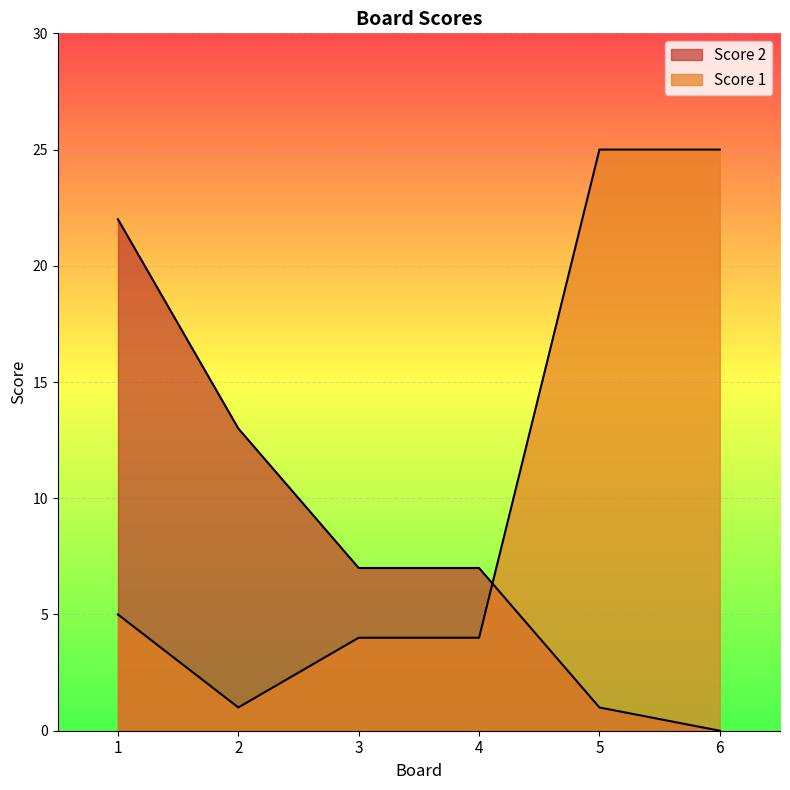

Between which two adjacent categories do Score 1 and Score 2 first intersect?

4 and 5